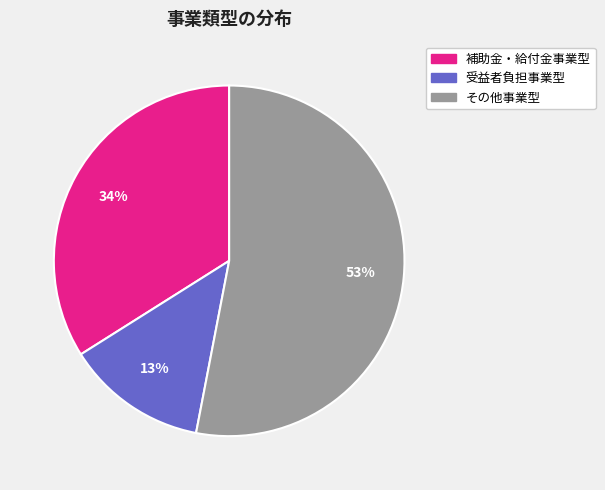

The その他事業型 slice represents 39% of the pie. True or false?

False